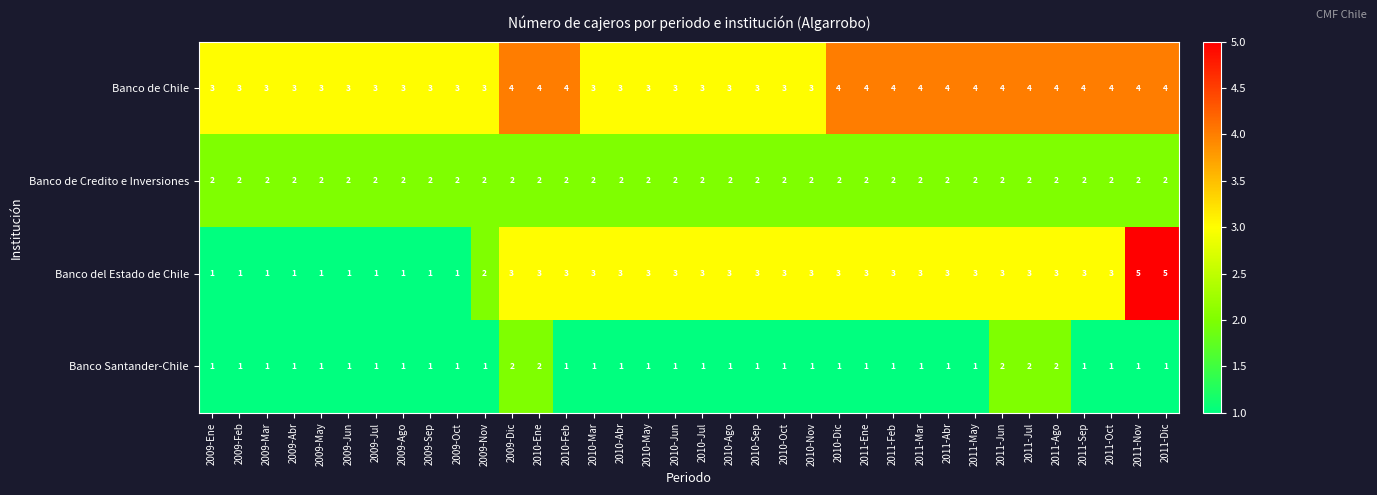

What is the total value across all series at 2009-Nov?

8